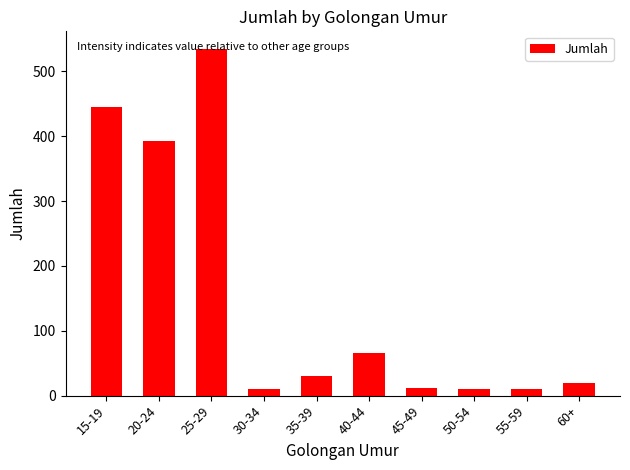

Count the number of data series in this chart.

1